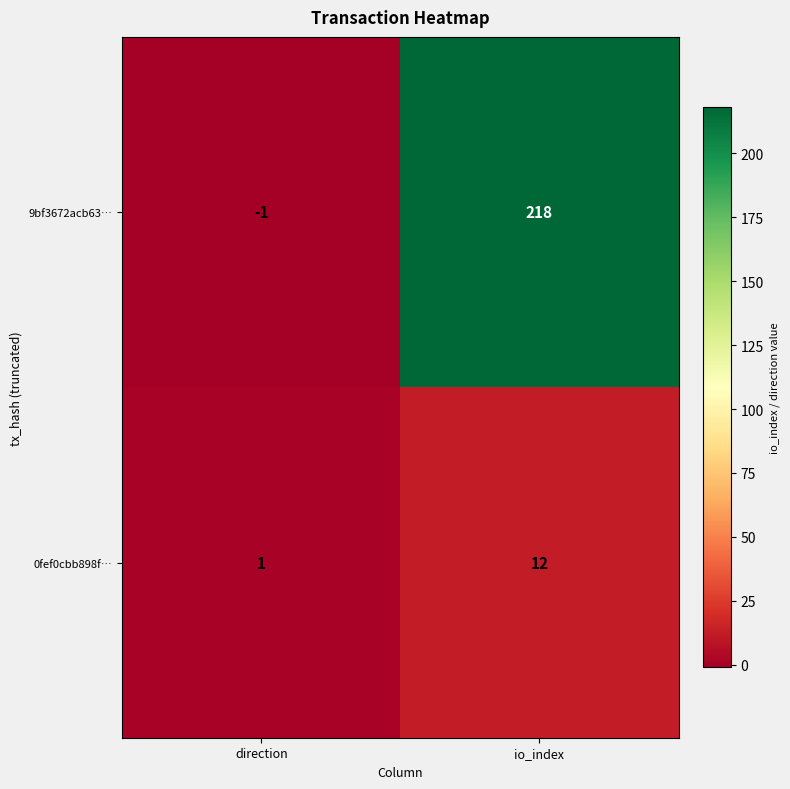

The 0fef0cbb898f… series shows 0 at direction. True or false?

False